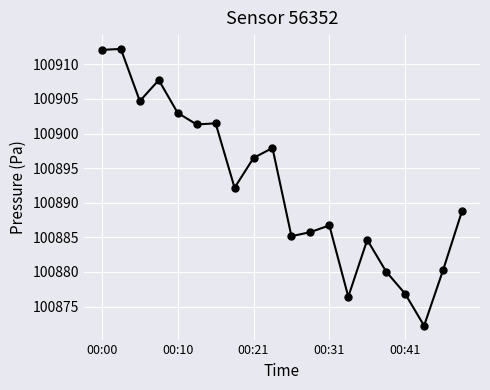

What is the value of the 9th point from the left?

100896.5